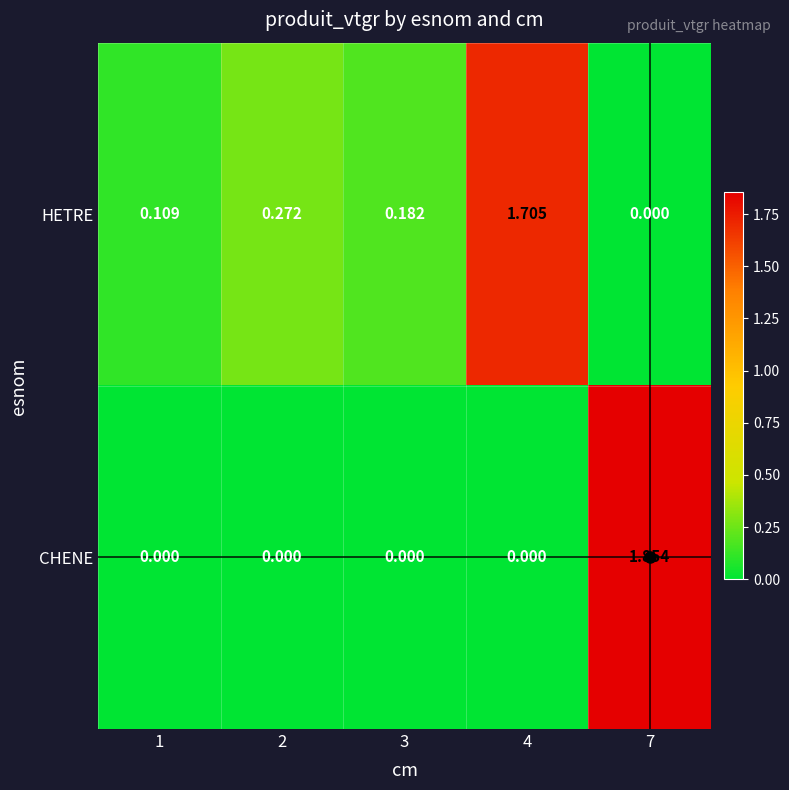

Which series has the largest total across all categories?

HETRE